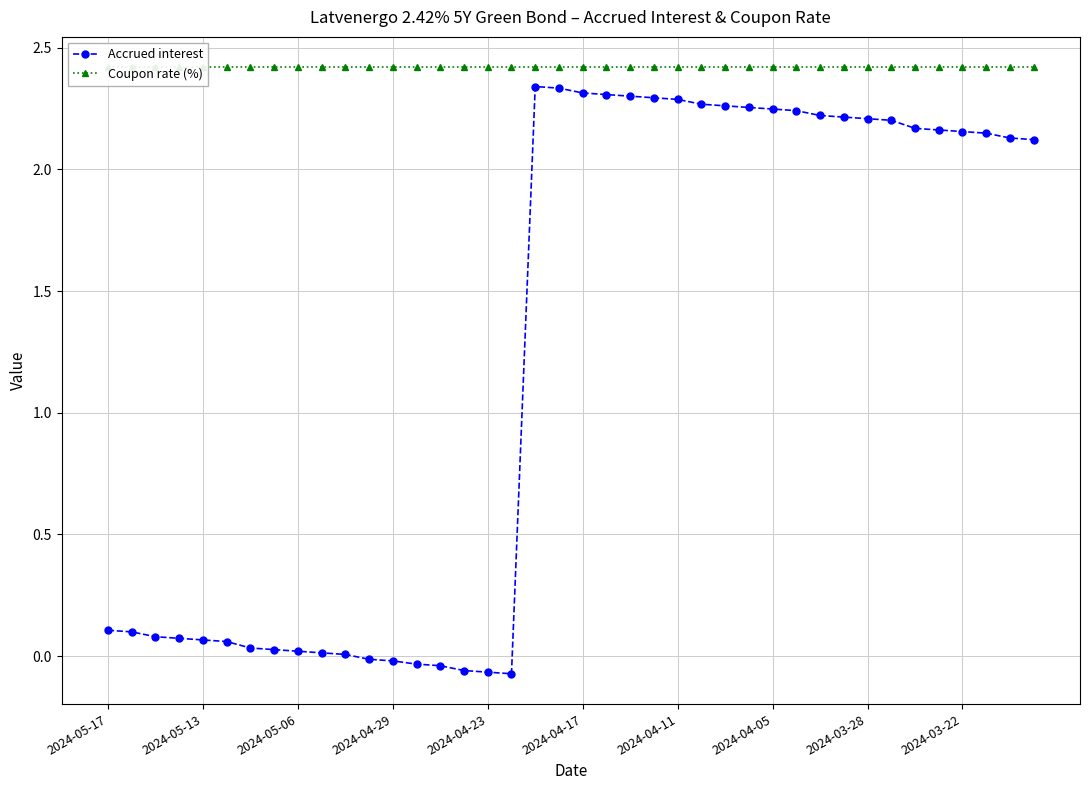

List the series in order of their overall mean, lowest first.

Accrued interest, Coupon rate (%)